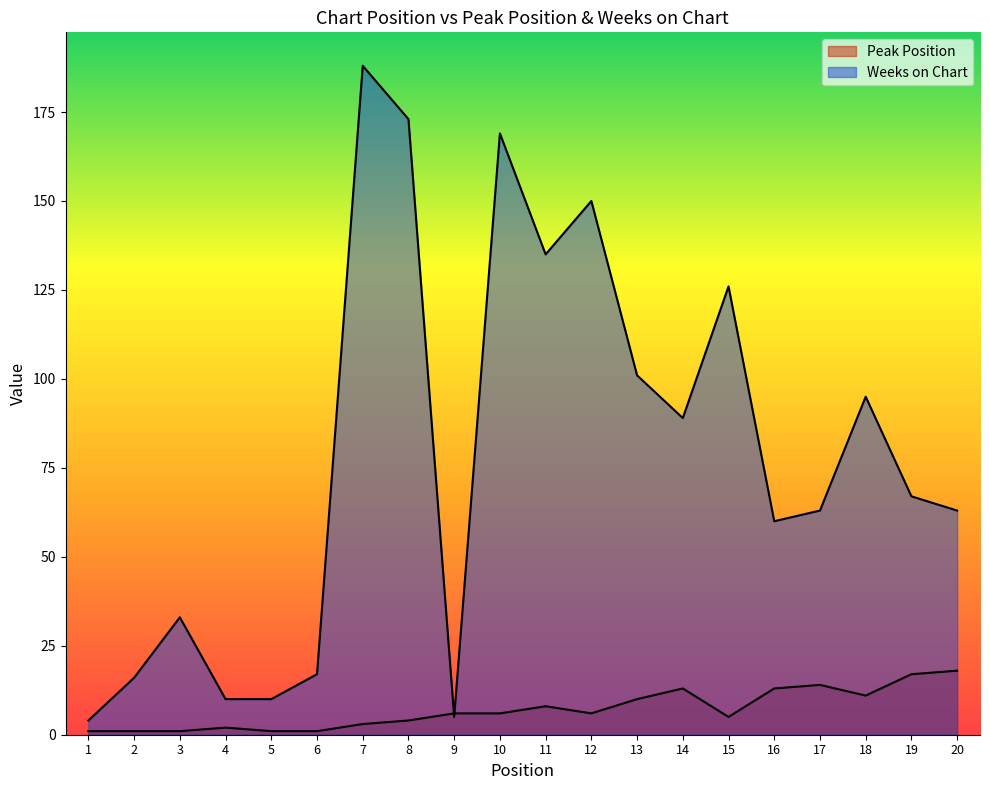

Reading right to left, transcribe all the data shown in this chart.

Peak Position: 20=18	19=17	18=11	17=14	16=13	15=5	14=13	13=10	12=6	11=8	10=6	9=6	8=4	7=3	6=1	5=1	4=2	3=1	2=1	1=1
Weeks on Chart: 20=63	19=67	18=95	17=63	16=60	15=126	14=89	13=101	12=150	11=135	10=169	9=5	8=173	7=188	6=17	5=10	4=10	3=33	2=16	1=4